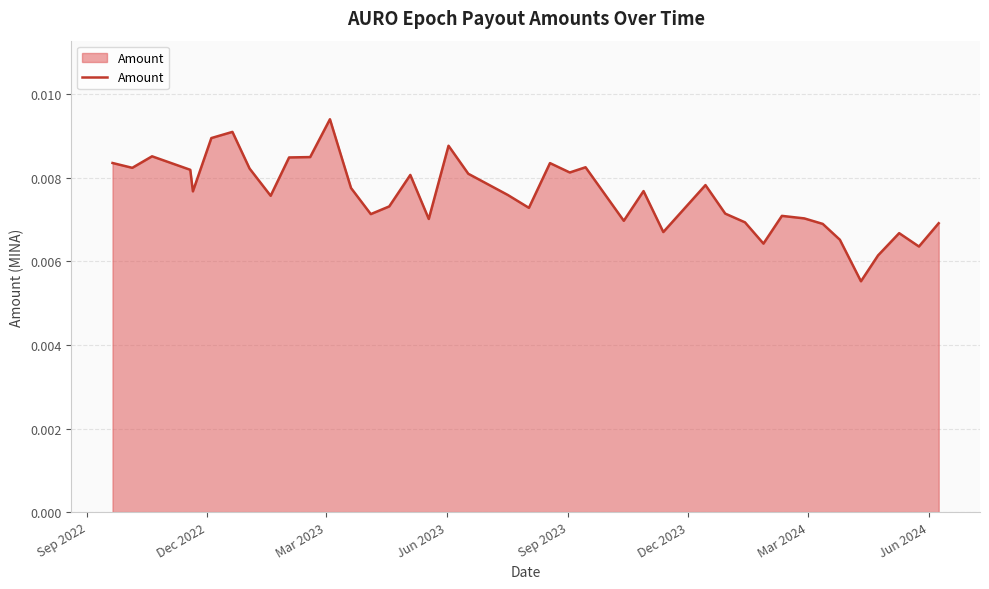

How many lines are shown in the chart?

1